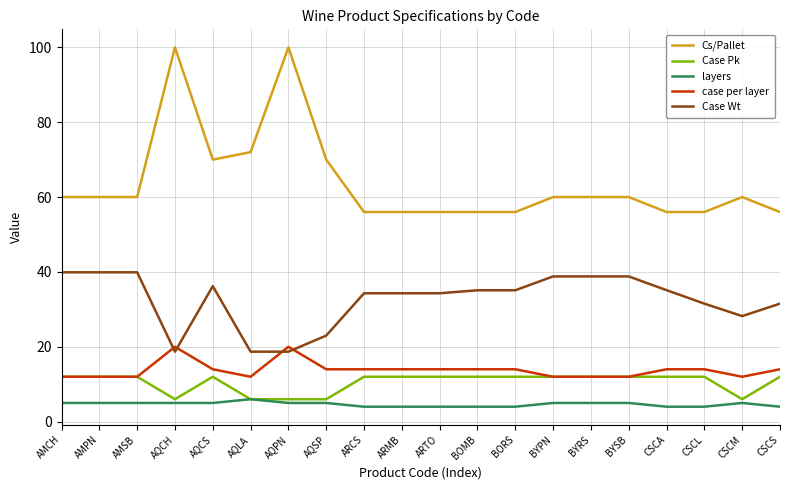

Reading left to right, transcribe all the data shown in this chart.

Cs/Pallet: AMCH=60.0	AMPN=60.0	AMSB=60.0	AQCH=100.0	AQCS=70.0	AQLA=72.0	AQPN=100.0	AQSP=70.0	ARCS=56.0	ARMB=56.0	ARTO=56.0	BOMB=56.0	BORS=56.0	BYPN=60.0	BYRS=60.0	BYSB=60.0	CSCA=56.0	CSCL=56.0	CSCM=60.0	CSCS=56.0
Case Pk: AMCH=12.0	AMPN=12.0	AMSB=12.0	AQCH=6.0	AQCS=12.0	AQLA=6.0	AQPN=6.0	AQSP=6.0	ARCS=12.0	ARMB=12.0	ARTO=12.0	BOMB=12.0	BORS=12.0	BYPN=12.0	BYRS=12.0	BYSB=12.0	CSCA=12.0	CSCL=12.0	CSCM=6.0	CSCS=12.0
layers: AMCH=5.0	AMPN=5.0	AMSB=5.0	AQCH=5.0	AQCS=5.0	AQLA=6.0	AQPN=5.0	AQSP=5.0	ARCS=4.0	ARMB=4.0	ARTO=4.0	BOMB=4.0	BORS=4.0	BYPN=5.0	BYRS=5.0	BYSB=5.0	CSCA=4.0	CSCL=4.0	CSCM=5.0	CSCS=4.0
case per layer: AMCH=12.0	AMPN=12.0	AMSB=12.0	AQCH=20.0	AQCS=14.0	AQLA=12.0	AQPN=20.0	AQSP=14.0	ARCS=14.0	ARMB=14.0	ARTO=14.0	BOMB=14.0	BORS=14.0	BYPN=12.0	BYRS=12.0	BYSB=12.0	CSCA=14.0	CSCL=14.0	CSCM=12.0	CSCS=14.0
Case Wt: AMCH=39.9	AMPN=39.9	AMSB=39.9	AQCH=18.7	AQCS=36.2	AQLA=18.7	AQPN=18.7	AQSP=23.0	ARCS=34.3	ARMB=34.3	ARTO=34.3	BOMB=35.1	BORS=35.1	BYPN=38.8	BYRS=38.8	BYSB=38.8	CSCA=35.1	CSCL=31.5	CSCM=28.2	CSCS=31.5